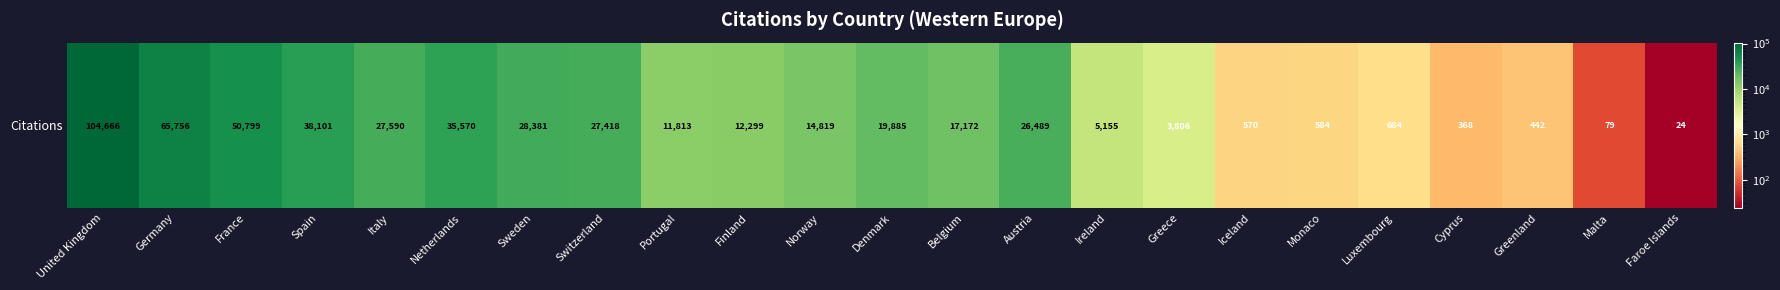

Which has a higher value, Ireland or Iceland?

Ireland